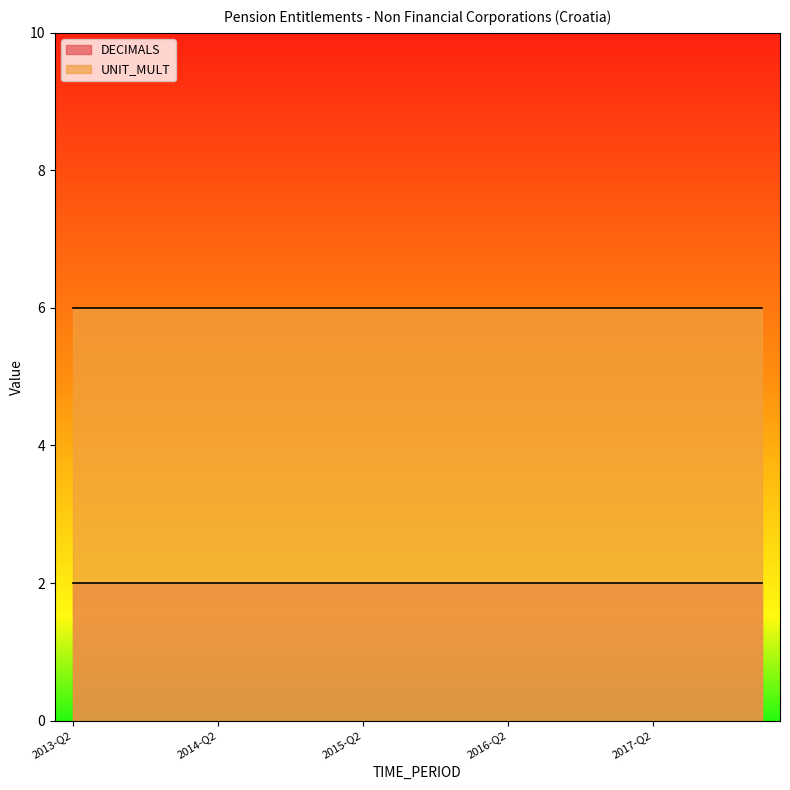

Which series has the largest total across all categories?

UNIT_MULT